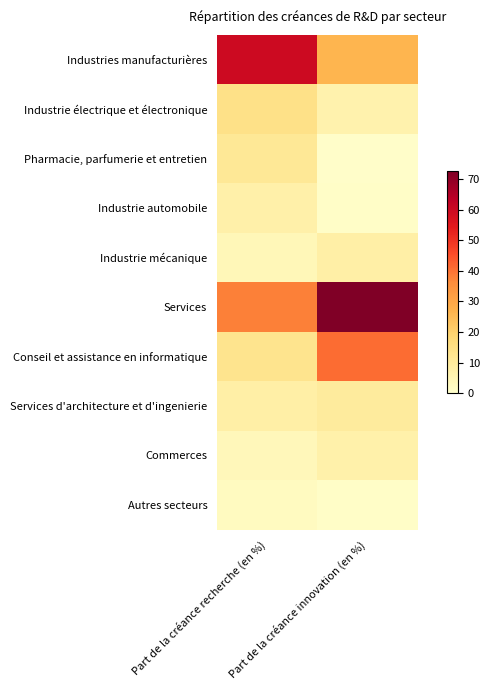

At which category is the sum across all series the highest?

Part de la créance innovation (en %)